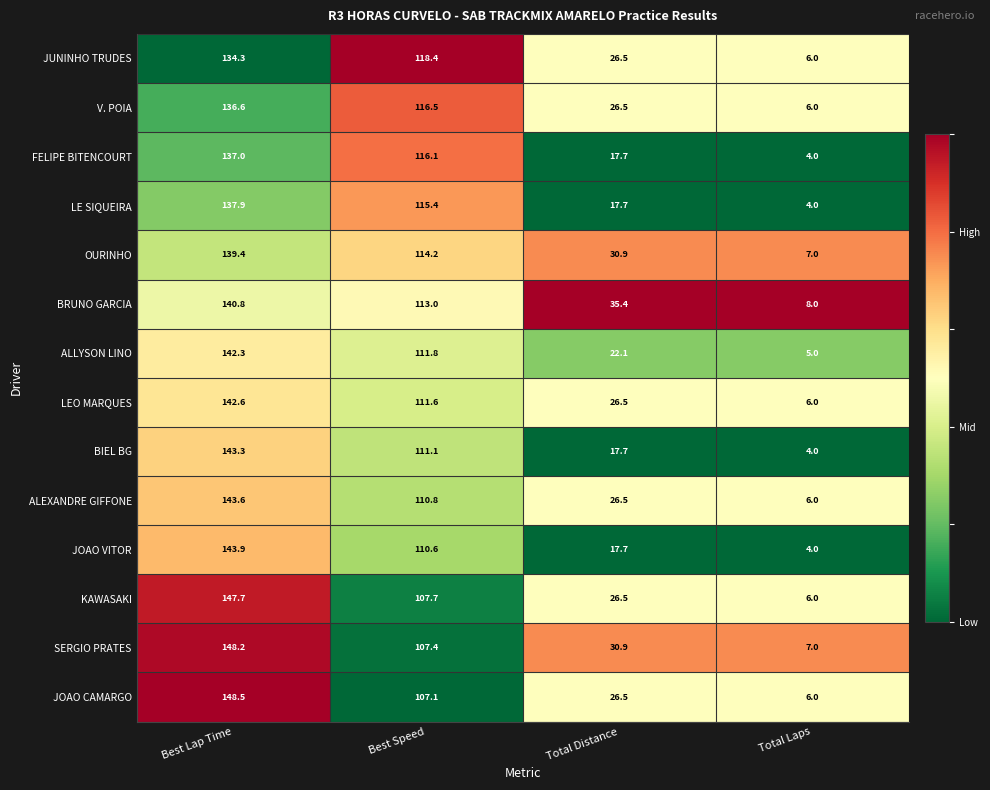

Is it true that JUNINHO TRUDES equals 6.0 at Total Laps?

True